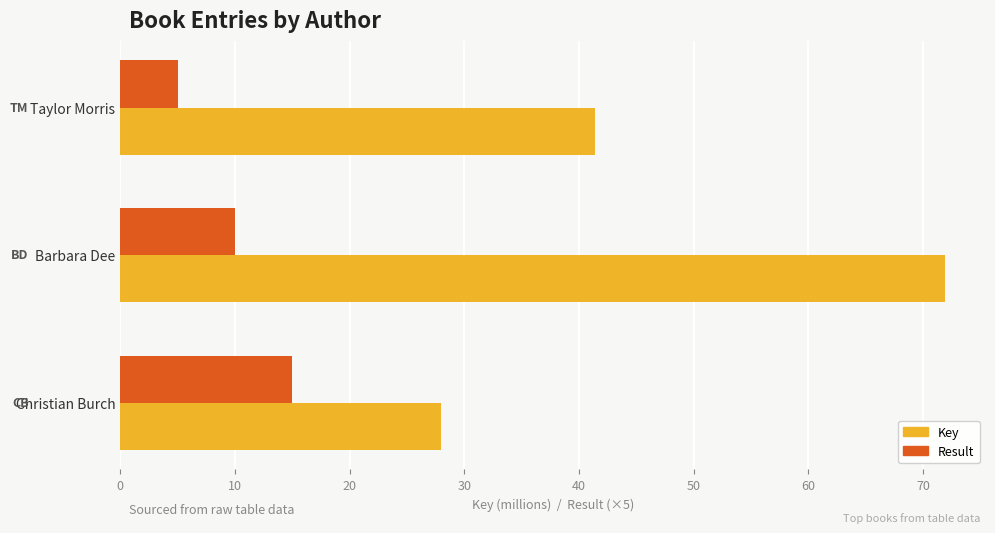

How many categories are shown in the chart?

3